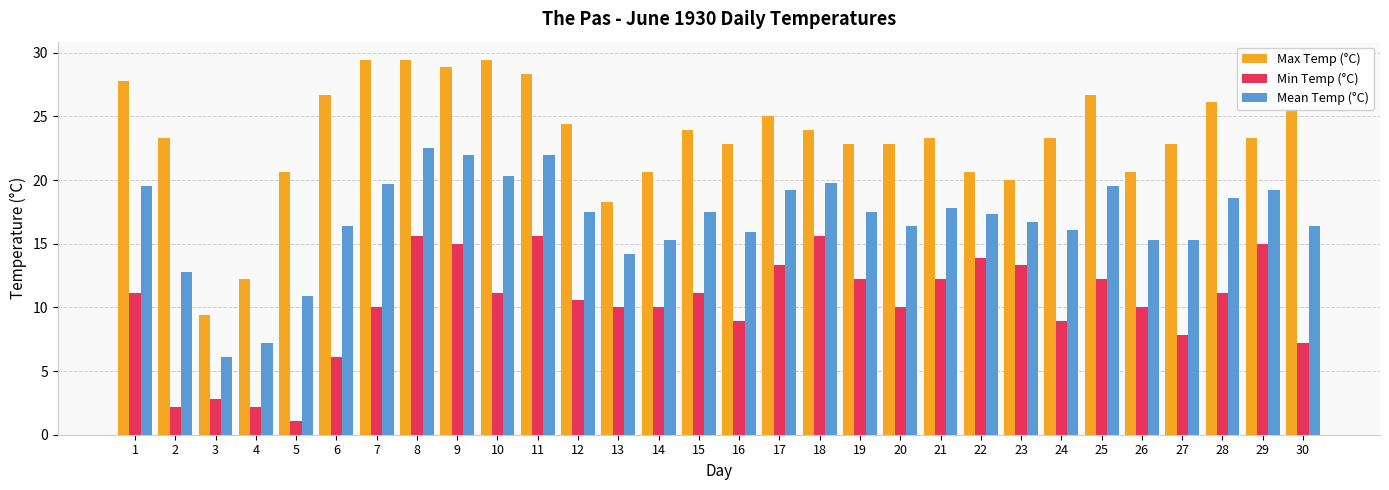

Which series has the widest spread of values?

Max Temp (°C)